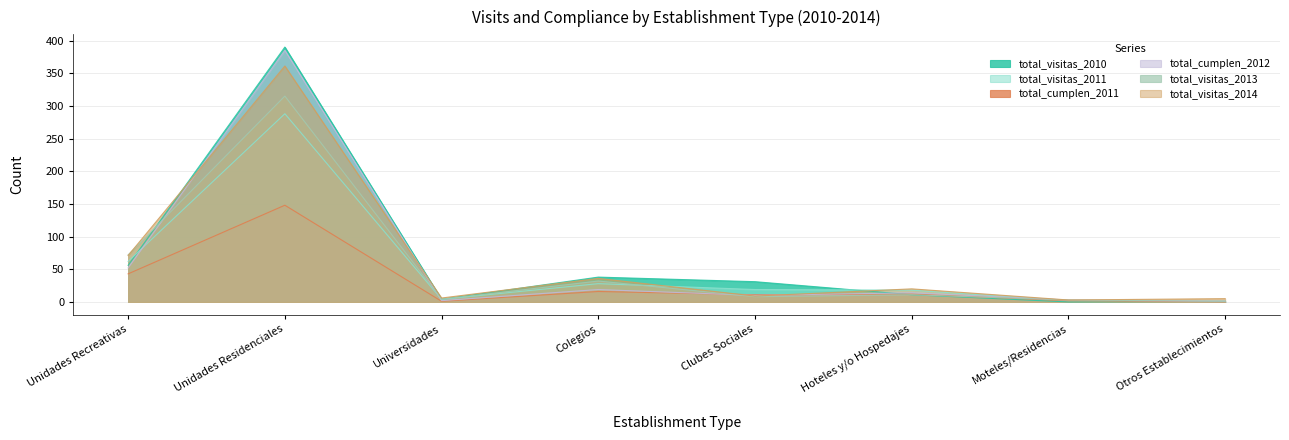

Which category has the lowest value in the total_visitas_2013 series?

Otros Establecimientos